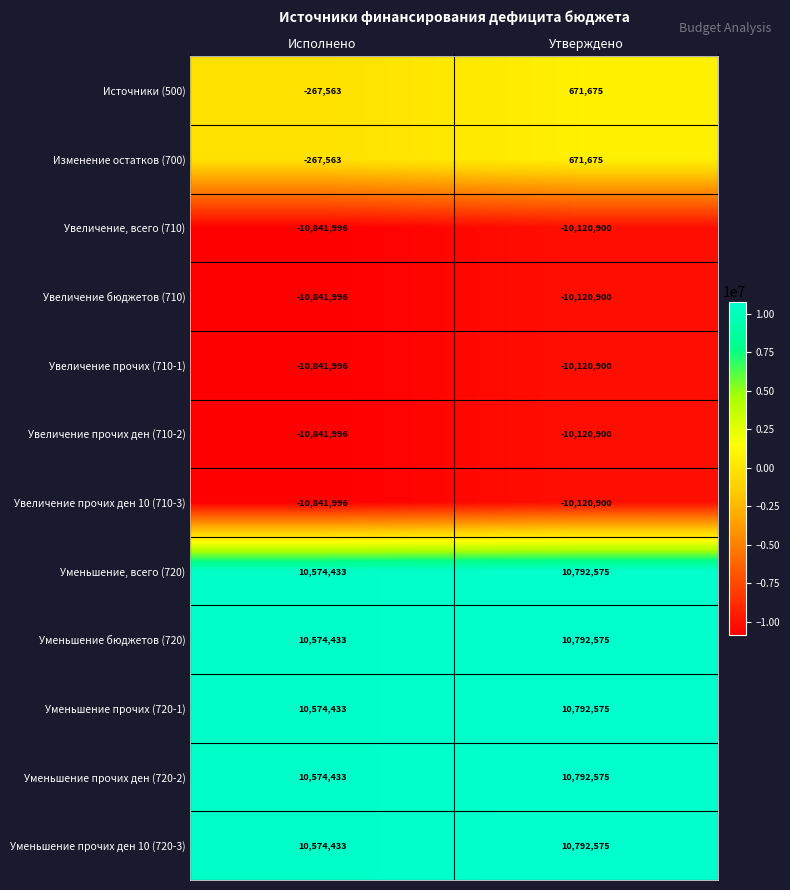

Is the value of Увеличение прочих ден 10 (710-3) at Утверждено greater than the value of Увеличение, всего (710) at Исполнено?

Yes